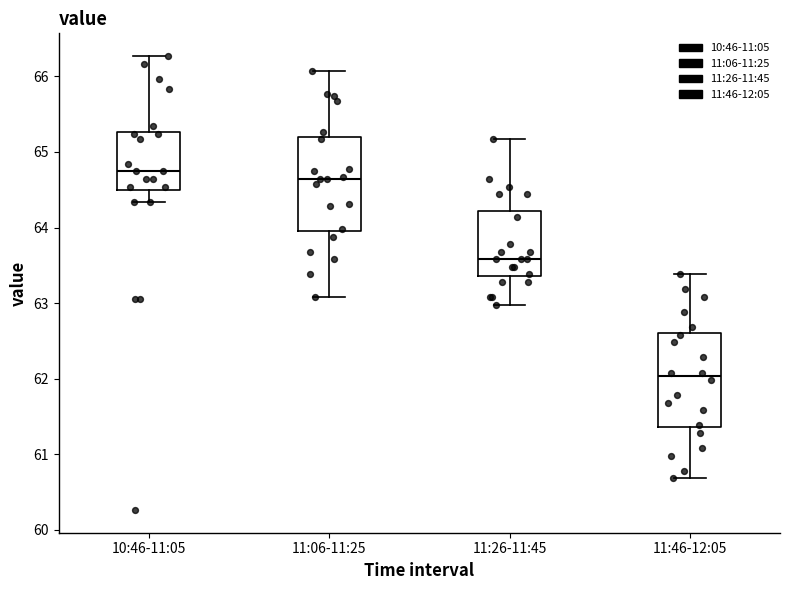

Reading left to right, read every box against the y-axis: the position of its median line, the range the box covers, and the ends of its whiskers. The values are not printed on the chart, so give them approximately, as read against the axis.

10:46-11:05: median 64.8, box 64.5 to 65.3, whiskers 64.3 to 66.3
11:06-11:25: median 64.6, box 64.0 to 65.2, whiskers 63.1 to 66.1
11:26-11:45: median 63.6, box 63.4 to 64.2, whiskers 63.0 to 65.2
11:46-12:05: median 62.0, box 61.4 to 62.6, whiskers 60.7 to 63.4